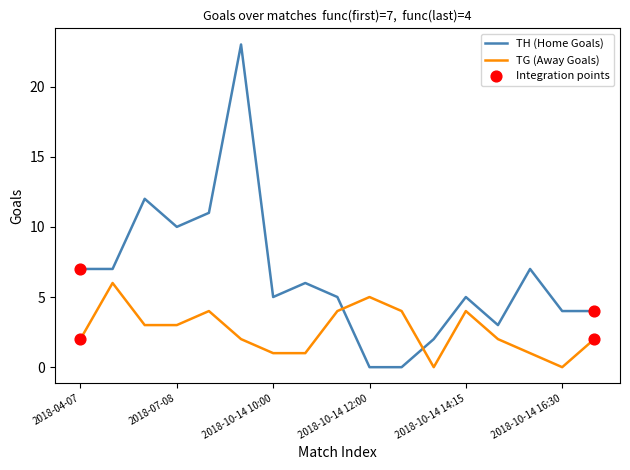

How many intersections are there between TH (Home Goals) and TG (Away Goals)?

2